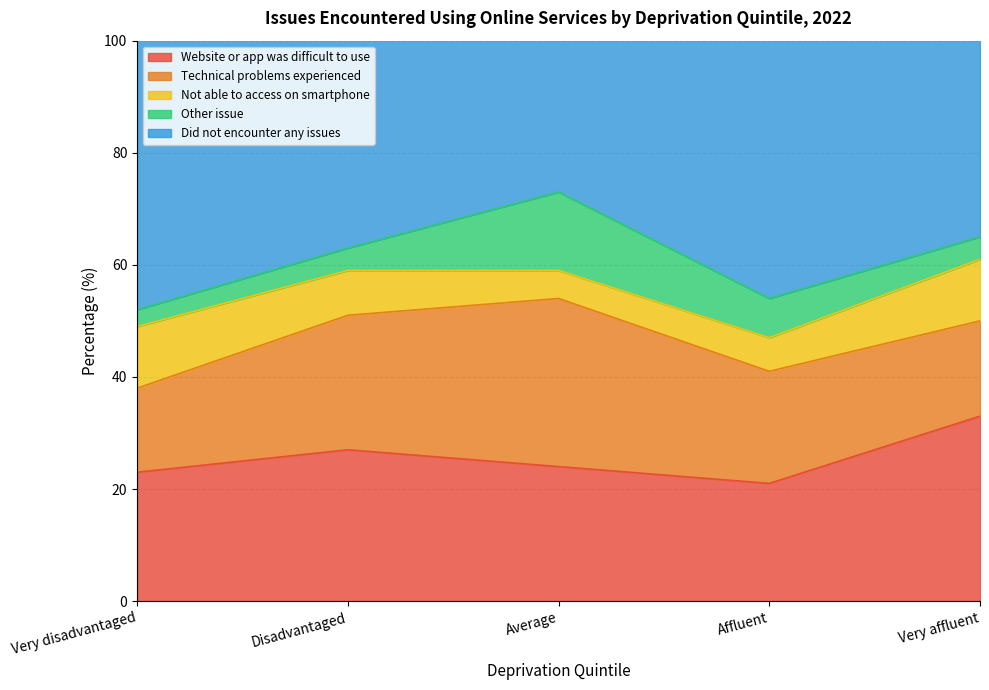

What is the smallest value displayed?

3